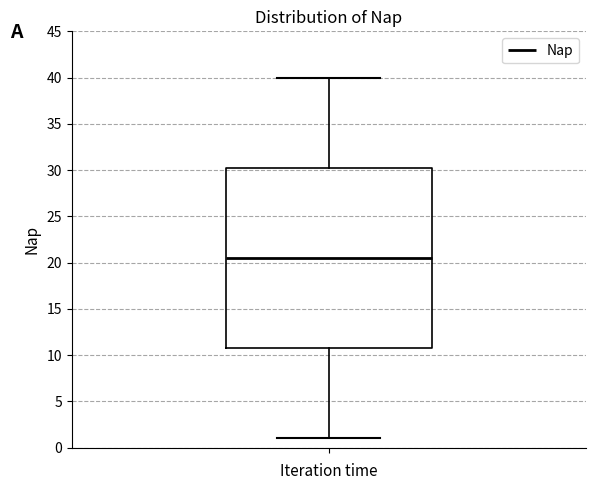

Transcribe this box plot: give where the median line is, the range the box spans, and where the two whiskers end, as read against the y-axis. The values are not printed on the chart, so give them approximately, as read against the axis.

median 20.5, box 11.0 to 30.5, whiskers 1.0 to 40.0